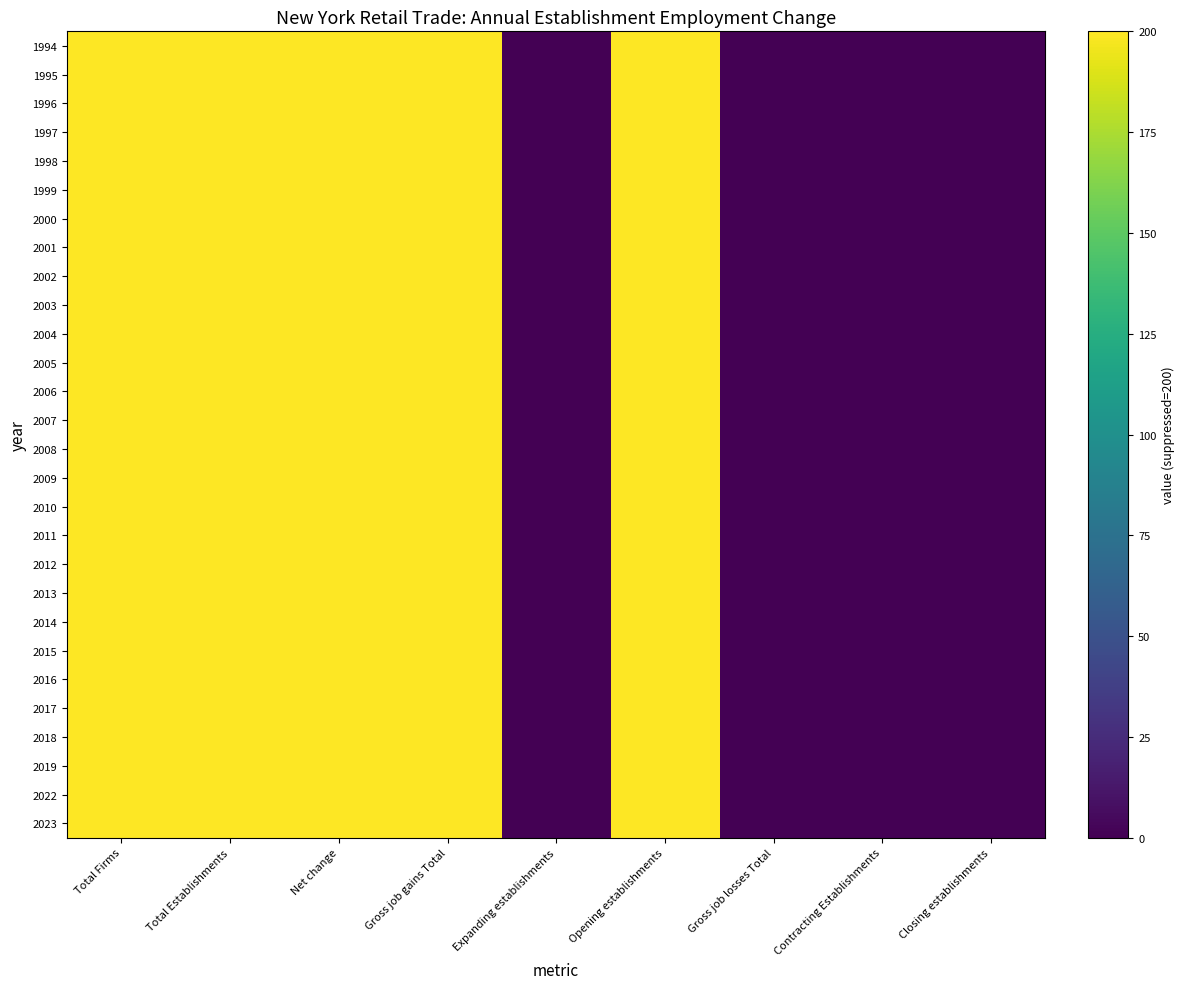

How many data points does each series have?

9